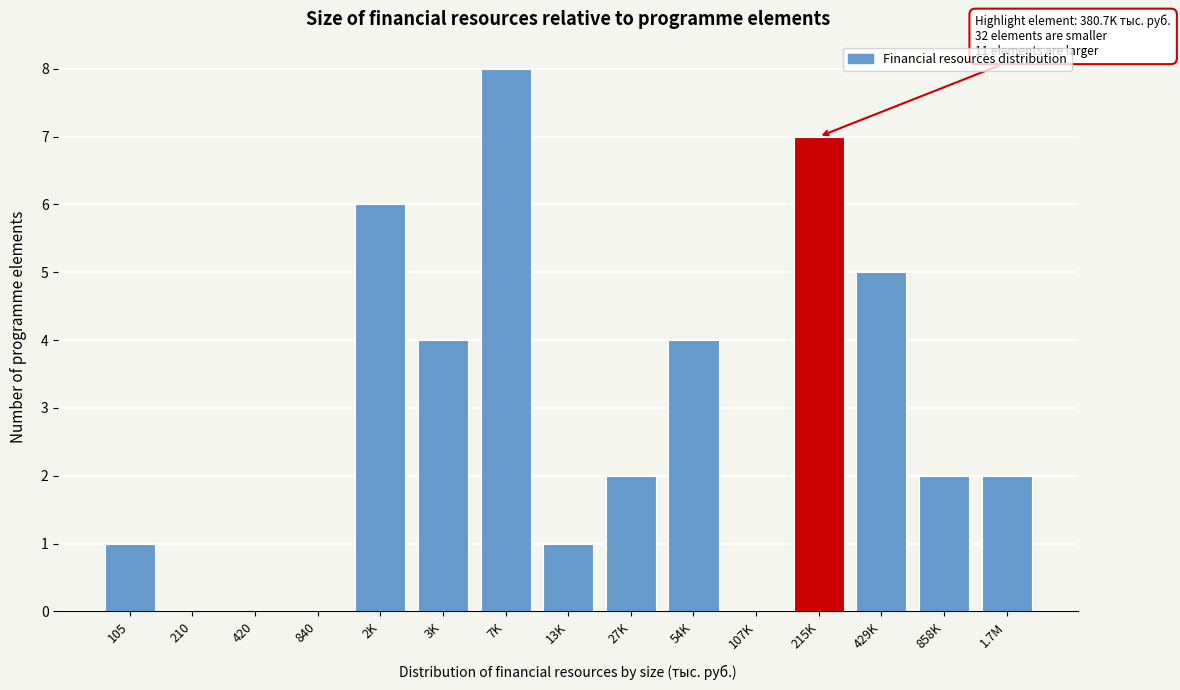

Reading left to right, transcribe all the data shown in this chart.

105=1	210=0	420=0	840=0	2K=6	3K=4	7K=8	13K=1	27K=2	54K=4	107K=0	215K=7	429K=5	858K=2	1.7M=2